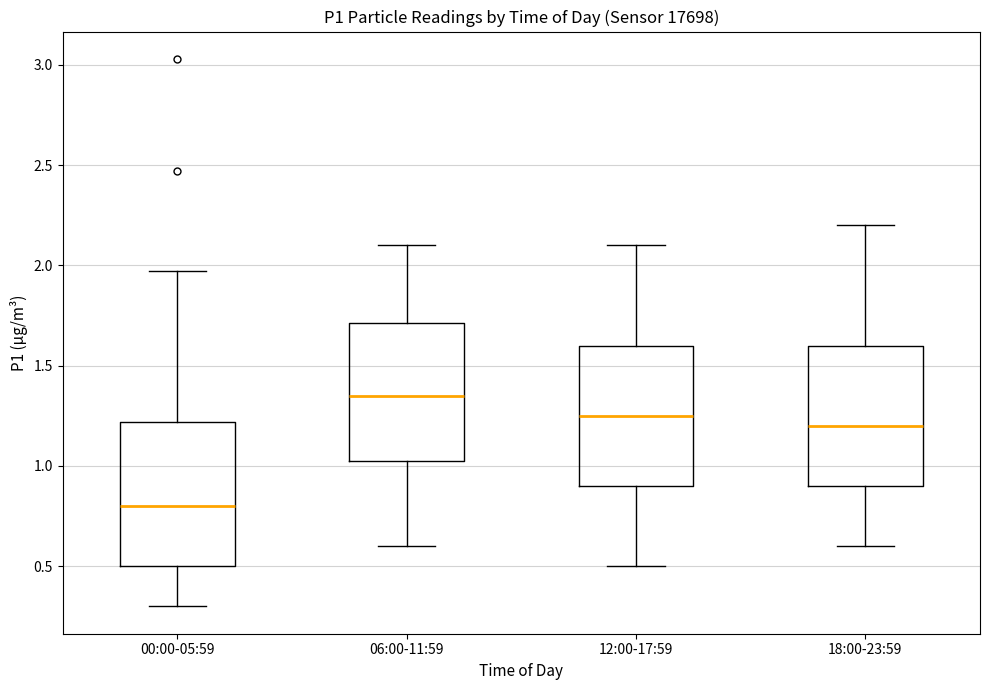

Where is the upper edge of the box for 00:00-05:59 on the y-axis? The values are not printed on the chart, so give them approximately, as read against the axis.

1.20